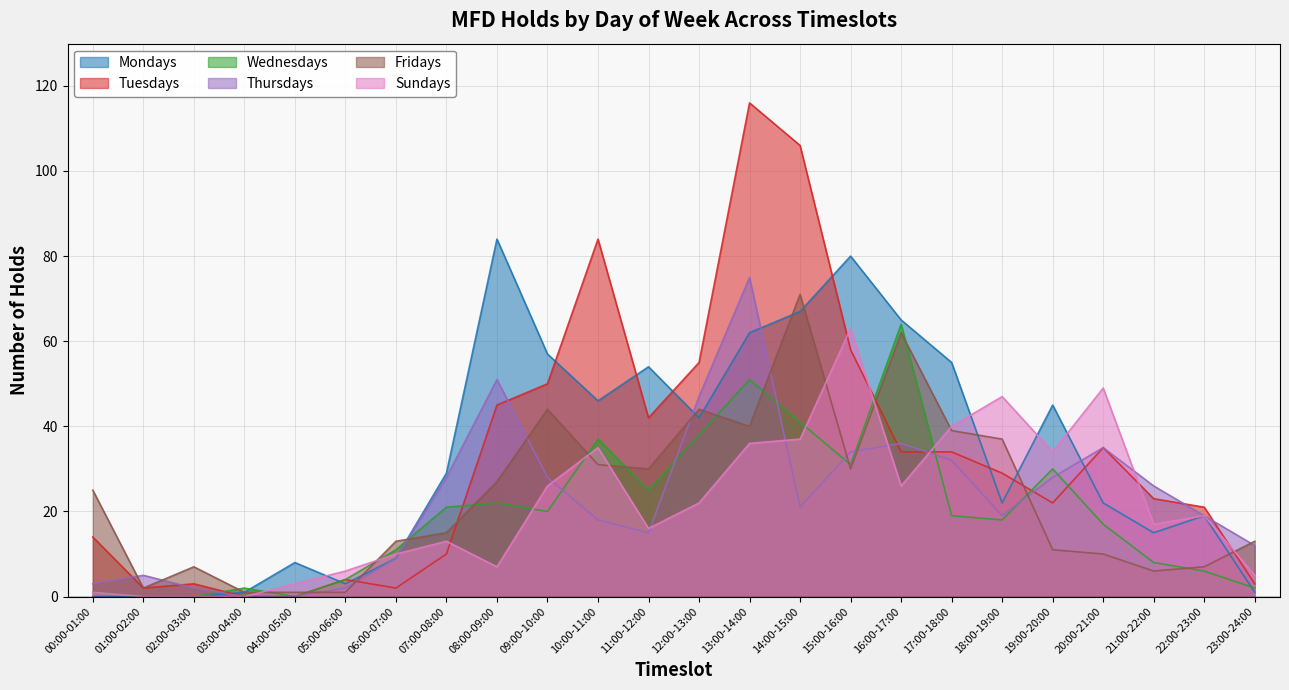

Reading right to left, transcribe all the data shown in this chart.

Mondays: 1	19	15	22	45	22	55	65	80	67	62	42	54	46	57	84	29	9	3	8	1	0	0	0
Tuesdays: 3	21	23	35	22	29	34	34	58	106	116	55	42	84	50	45	10	2	4	0	0	3	2	14
Wednesdays: 2	6	8	17	30	18	19	64	31	41	51	38	25	37	20	22	21	11	4	0	2	0	0	1
Thursdays: 12	19	26	35	28	19	32	36	34	21	75	47	15	18	28	51	28	9	2	0	0	2	5	3
Fridays: 13	7	6	10	11	37	39	62	30	71	40	44	30	31	44	27	15	13	1	1	1	7	2	25
Sundays: 5	19	17	49	34	47	40	26	63	37	36	22	16	35	26	7	13	10	6	3	0	0	0	1